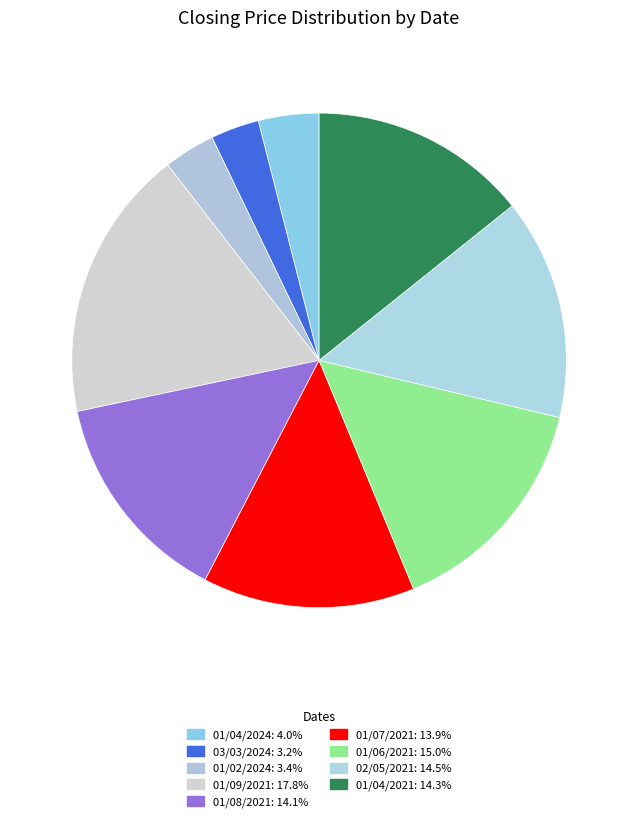

Which has a higher value, 01/09/2021 or 01/02/2024?

01/09/2021